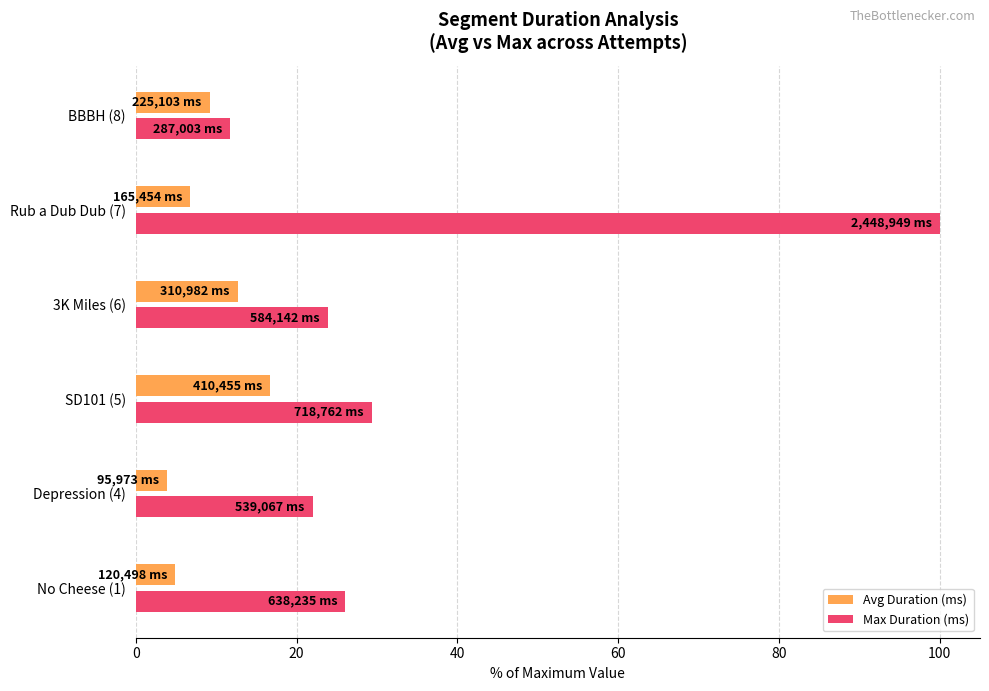

Rank the series by their maximum value, from highest to lowest.

Max Duration (ms), Avg Duration (ms)